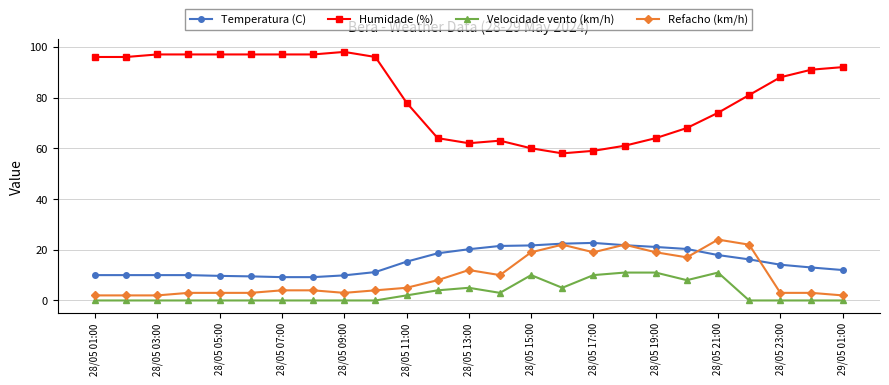

Count the number of data series in this chart.

4